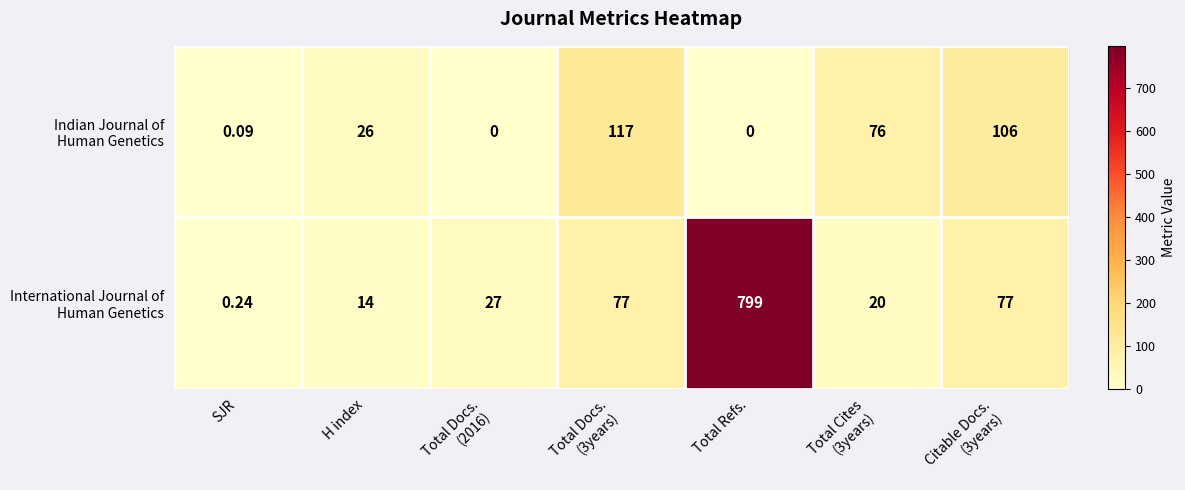

At which category does the chart reach its peak across all series?

Total Refs.